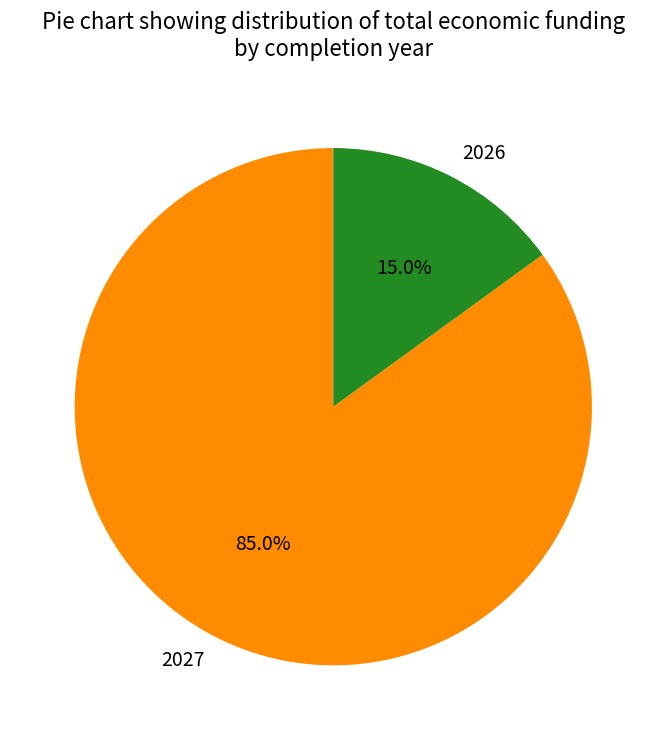

To the nearest percent, what is the difference between the largest and smallest slice percentages?

70%